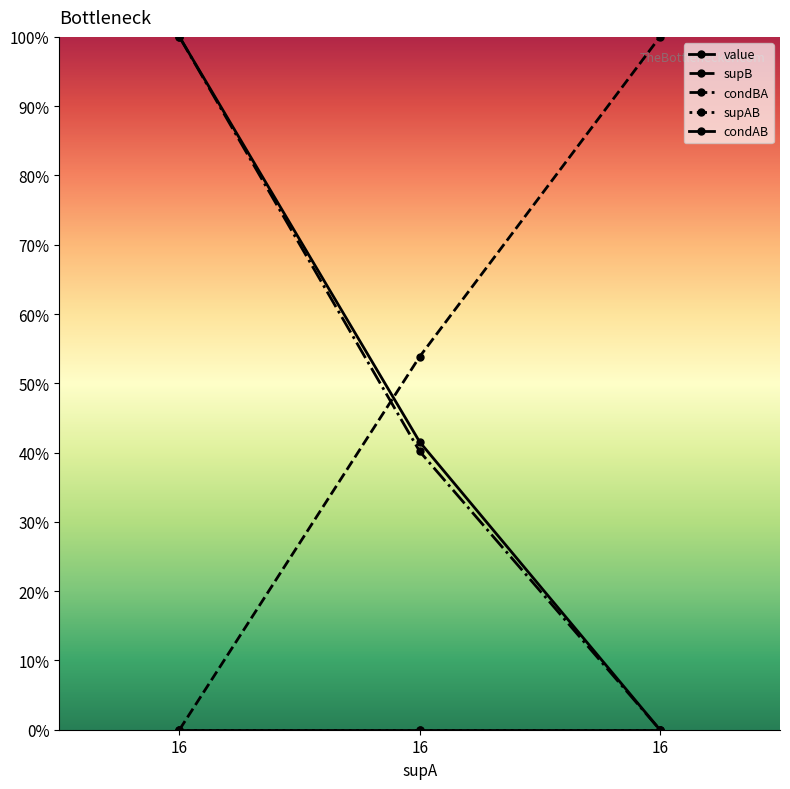

Which series changed the most between 16 and 16?

supB